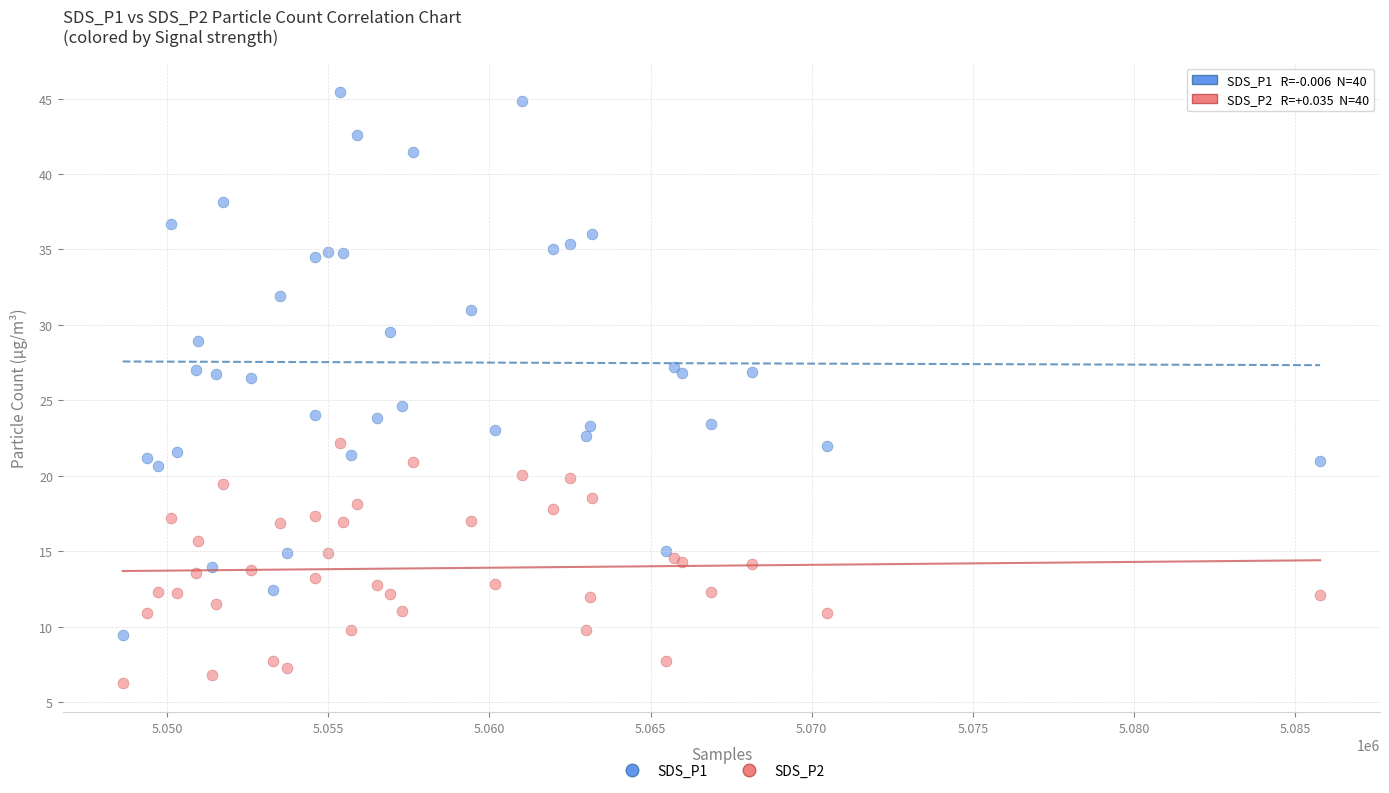

Which series contains the lowest Y value?

SDS_P2